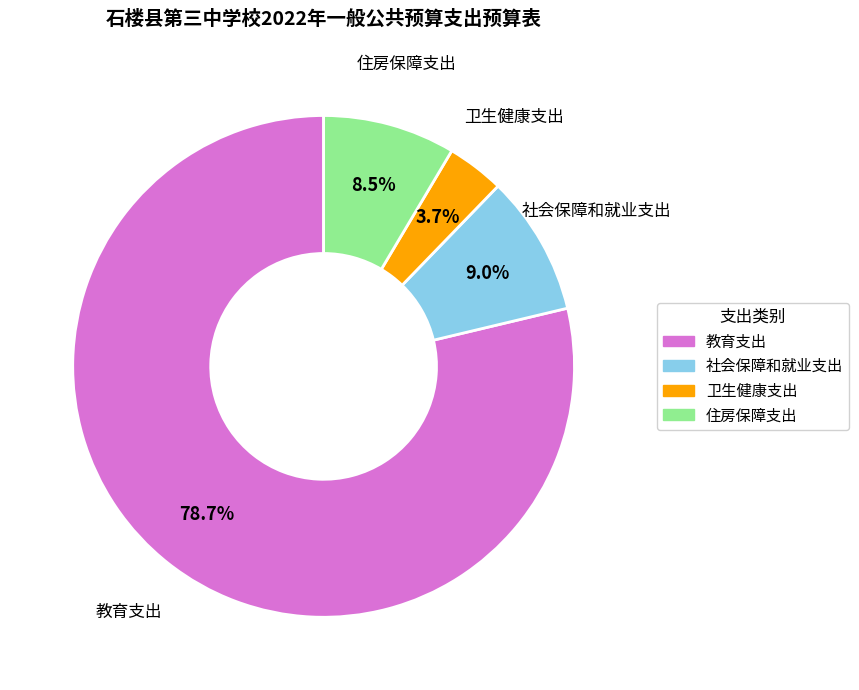

The 社会保障和就业支出 slice represents 17% of the pie. True or false?

False